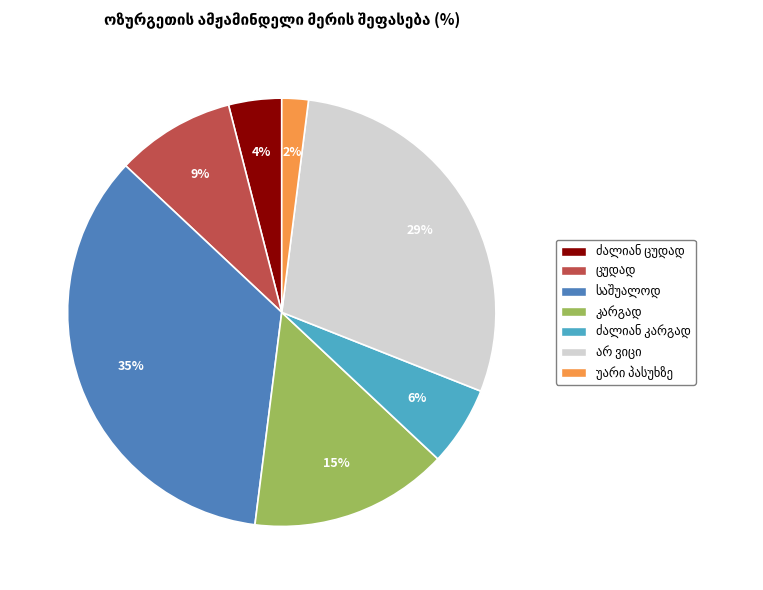

To the nearest percent, what is the average slice percentage?

14%